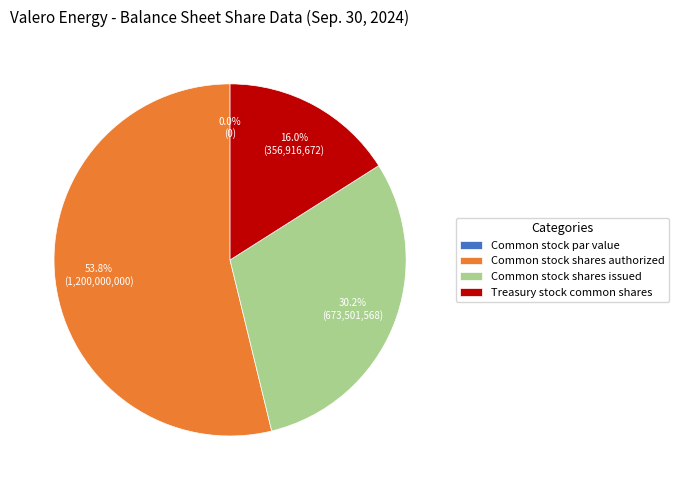

How many segments does this pie chart have?

4